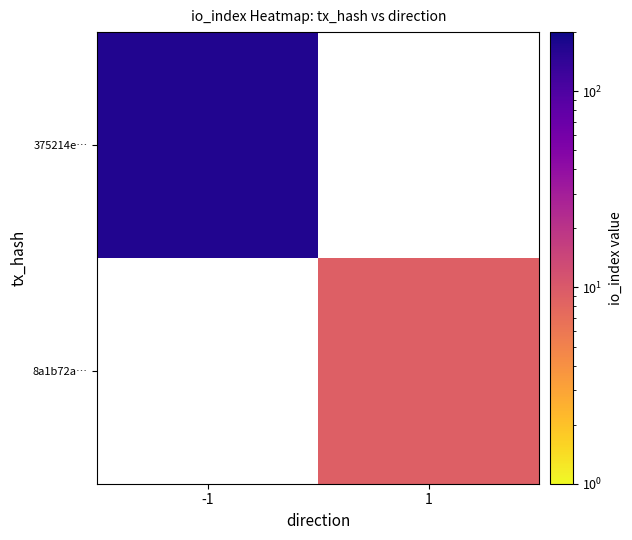

How many series are shown in this chart?

2